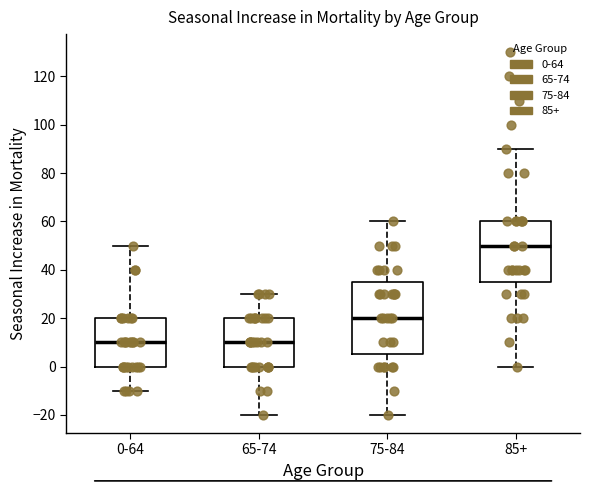

Which box is the tallest, from its lower edge to its upper edge?

75-84